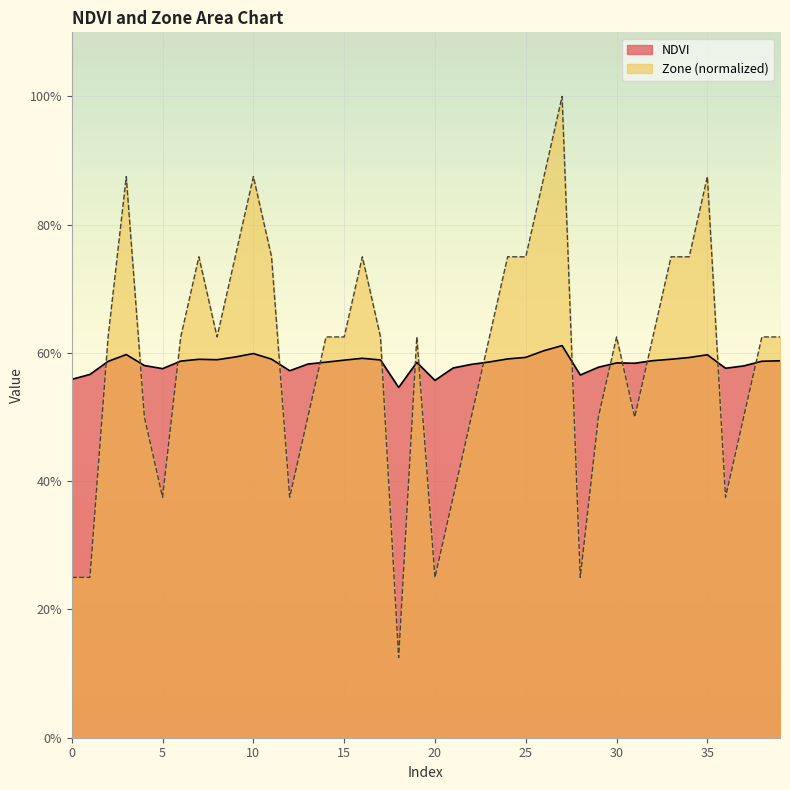

Is it true that Zone equals 0.5 at 29?

True